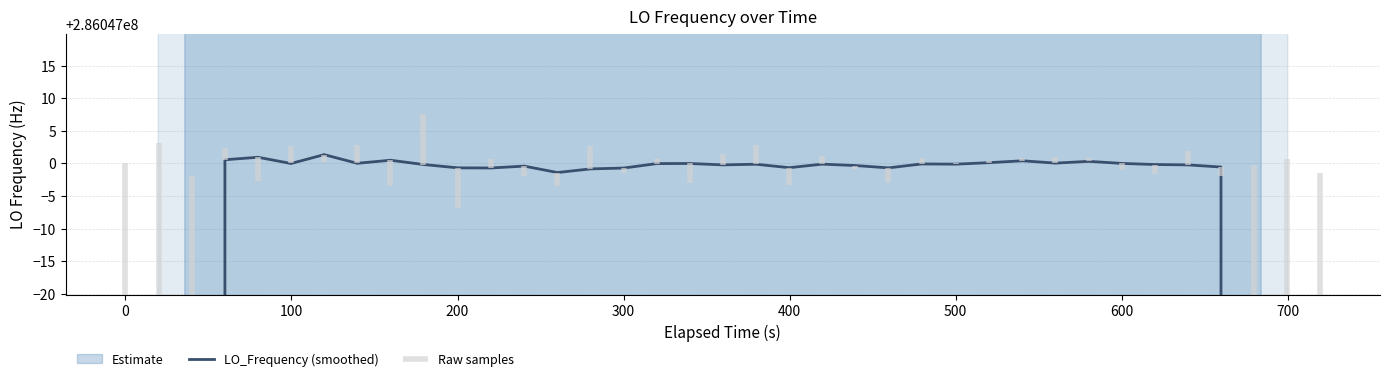

The value at 200 is 408026067.7. True or false?

False